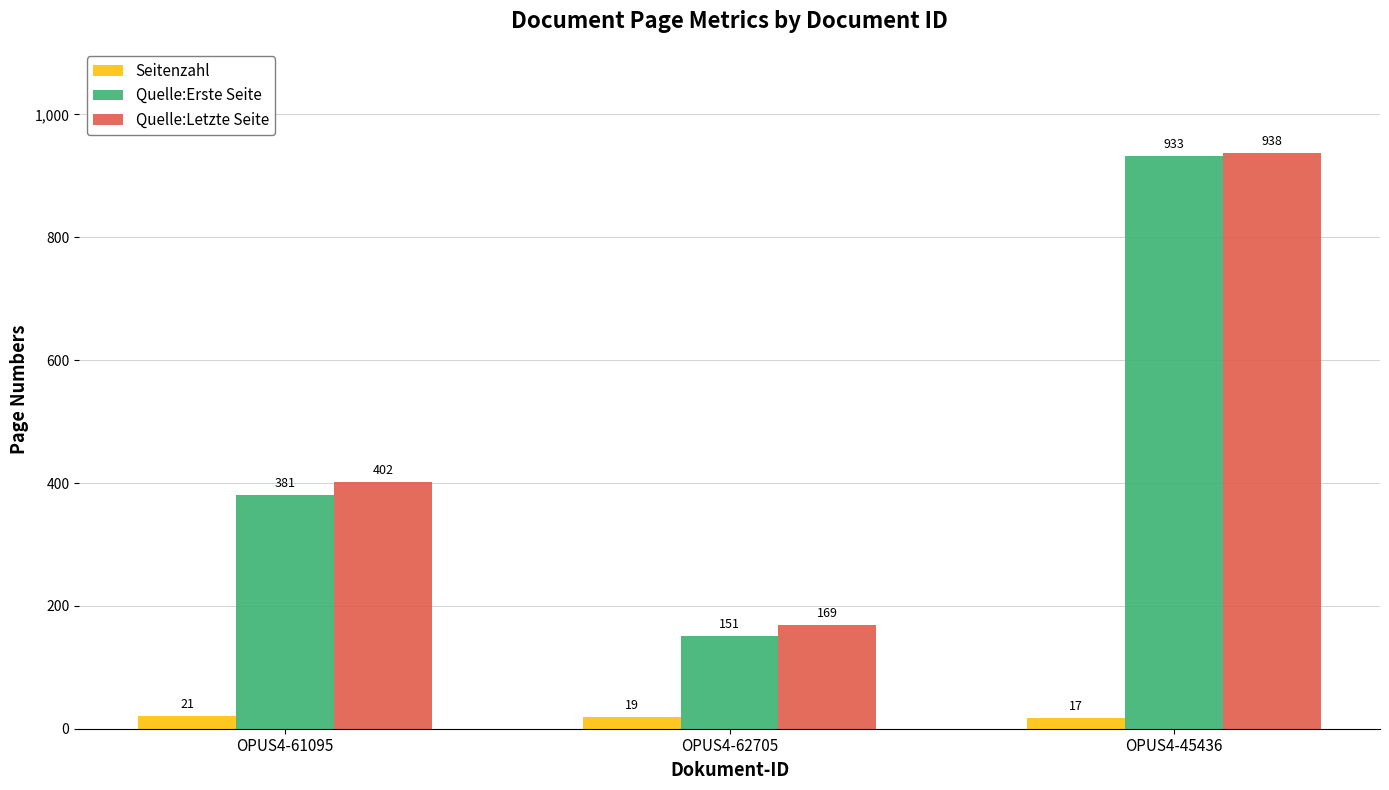

What is the maximum value shown in the chart?

938